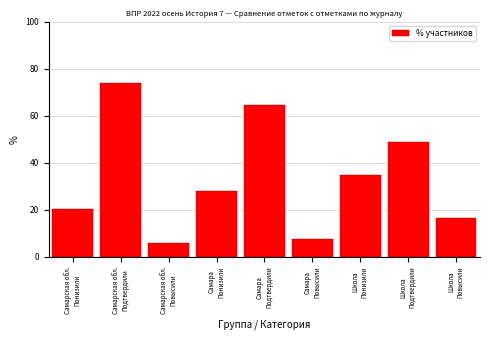

Reading right to left, transcribe all the data shown in this chart.

16.3	48.8	34.9	7.6	64.6	27.8	5.9	73.8	20.3